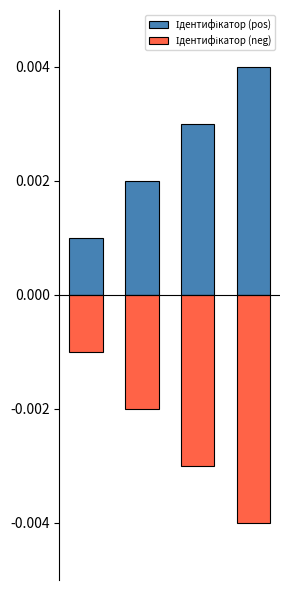

Between 0 and 2, which series saw the biggest shift?

Ідентифікатор (pos)